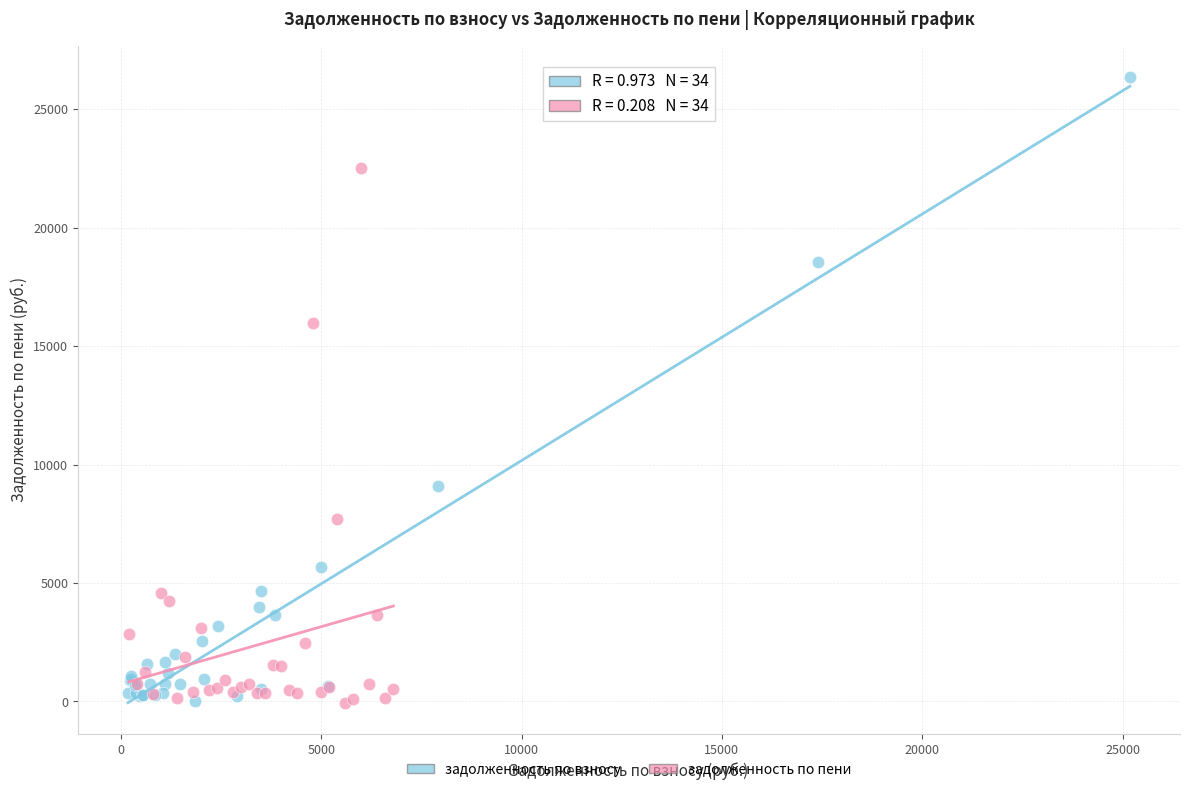

Which series has the largest Y range (max minus min)?

задолженность по взносу